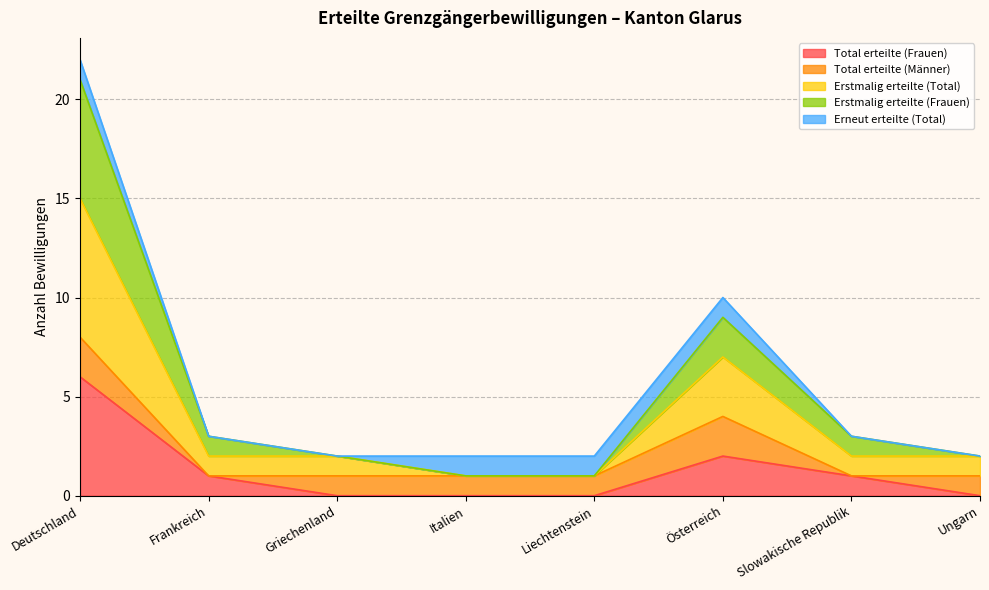

Does the chart have visible grid lines?

Yes